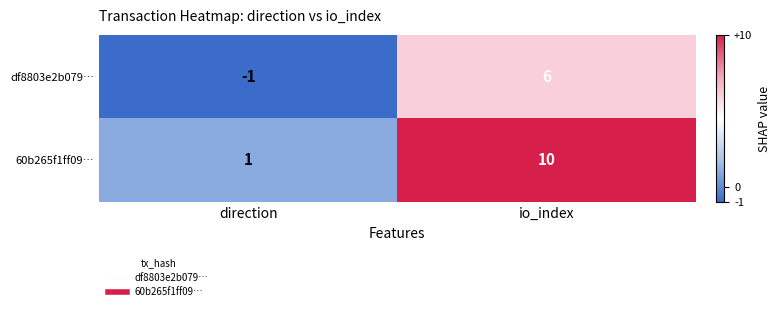

Reading left to right, list all the values displayed in this chart.

df8803e2b079…: -1	6
60b265f1ff09…: 1	10